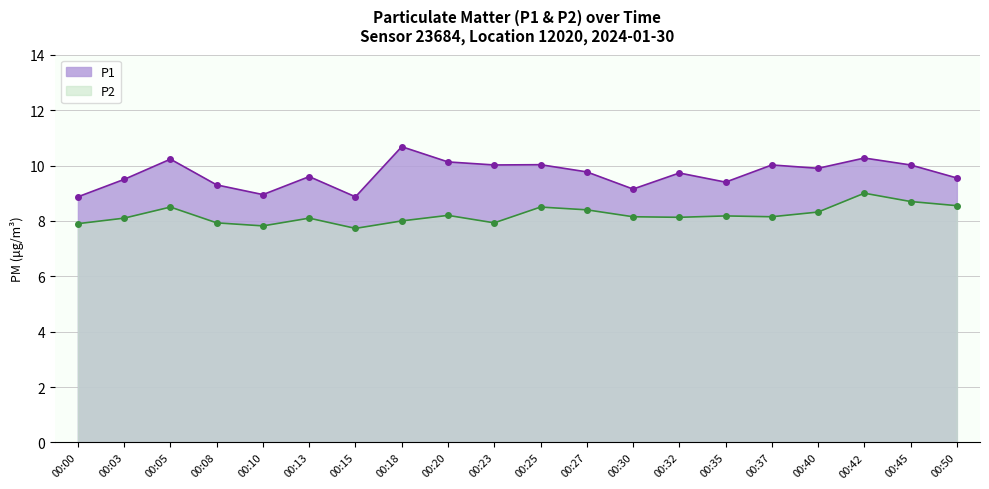

True or false: P1 has a value of 8.9 at 00:10.

True